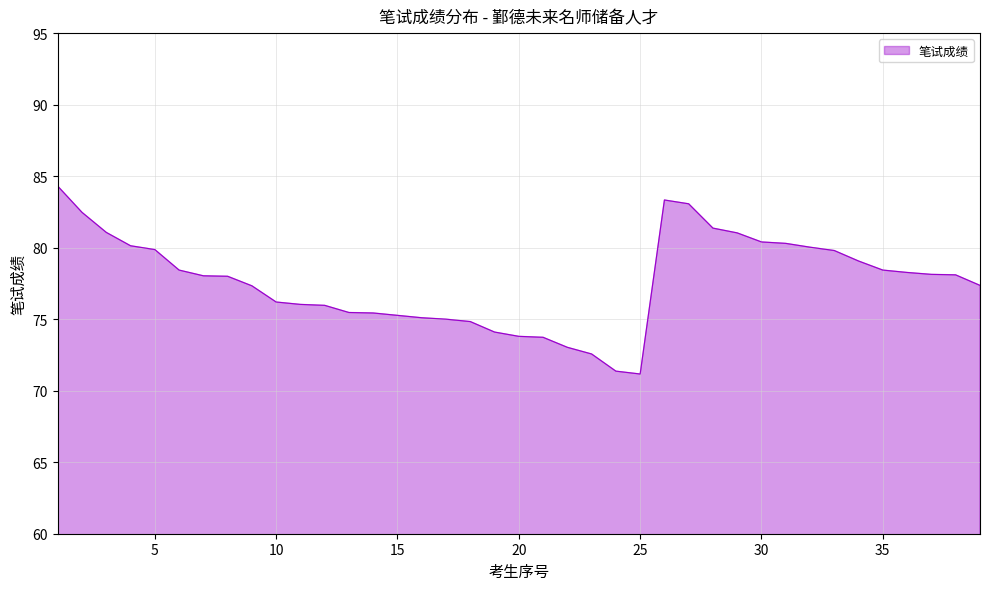

What is the difference between the maximum and minimum values?

13.1